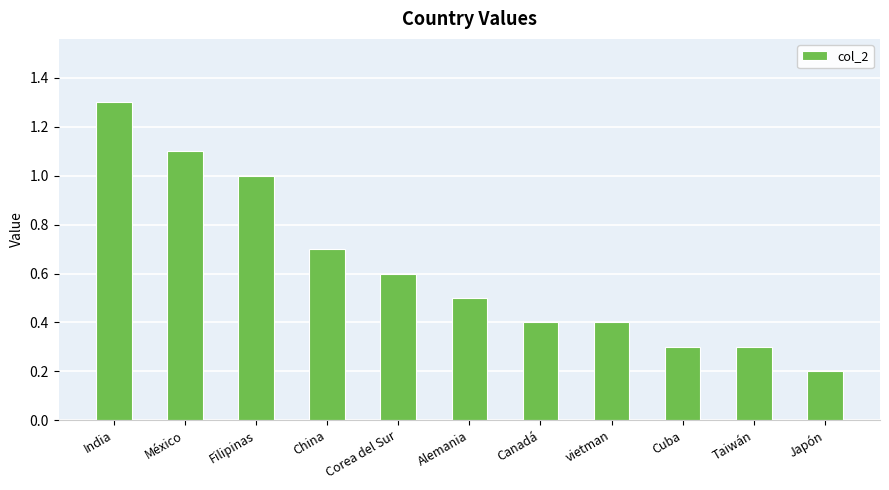

What is the change in value from México to Taiwán?

-0.8